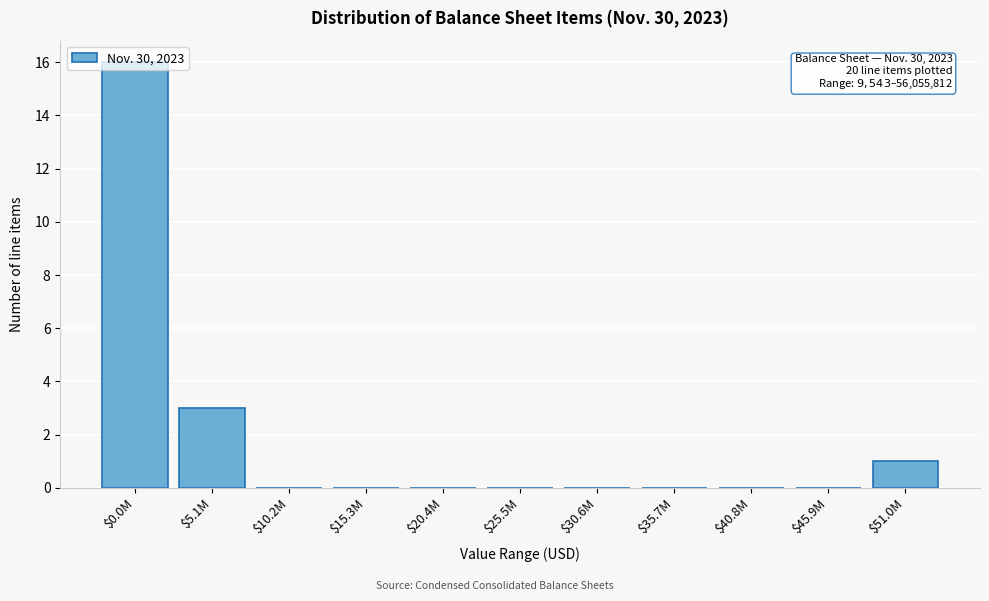

What is the sum of all values?

20